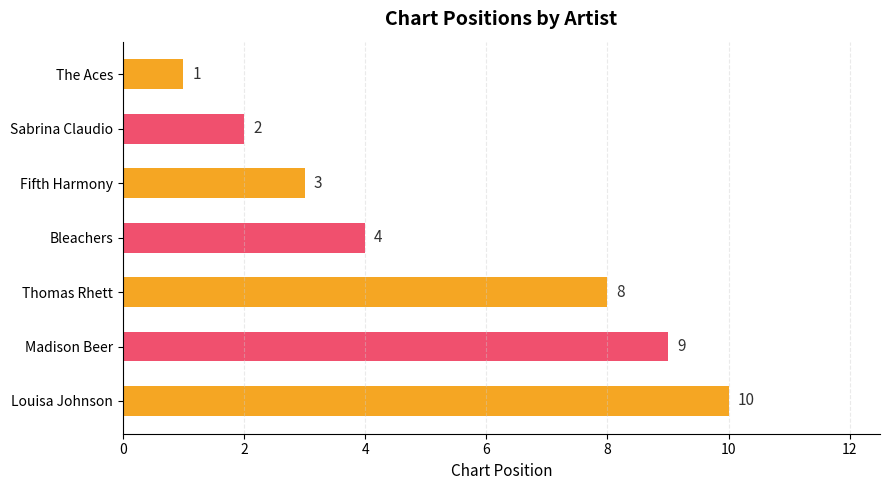

What is the average value?

5